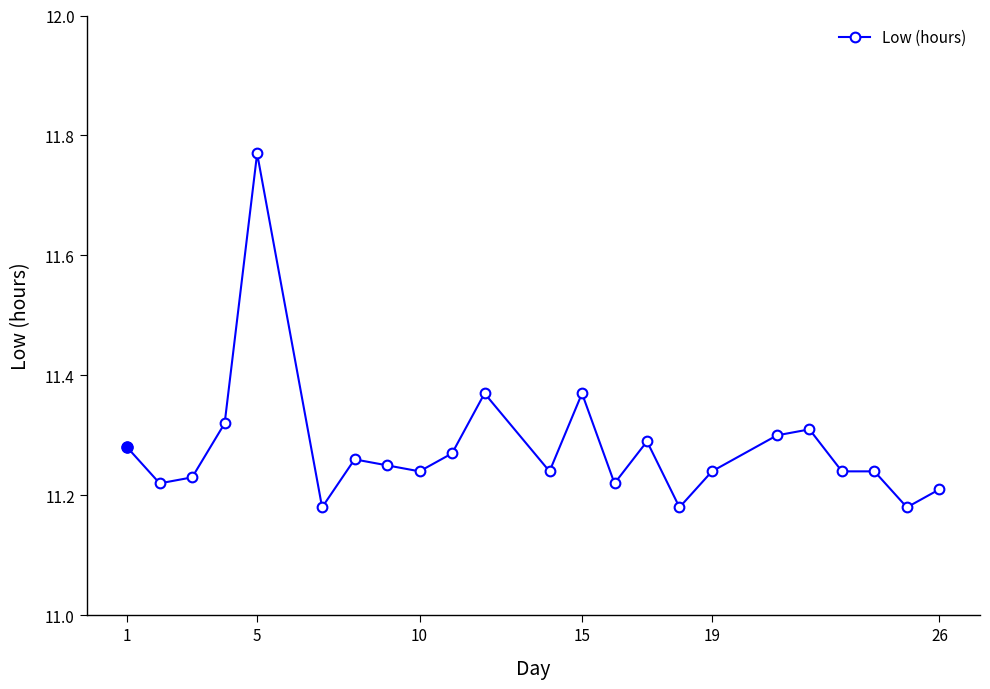

Is this an area chart (filled region under the line)?

No